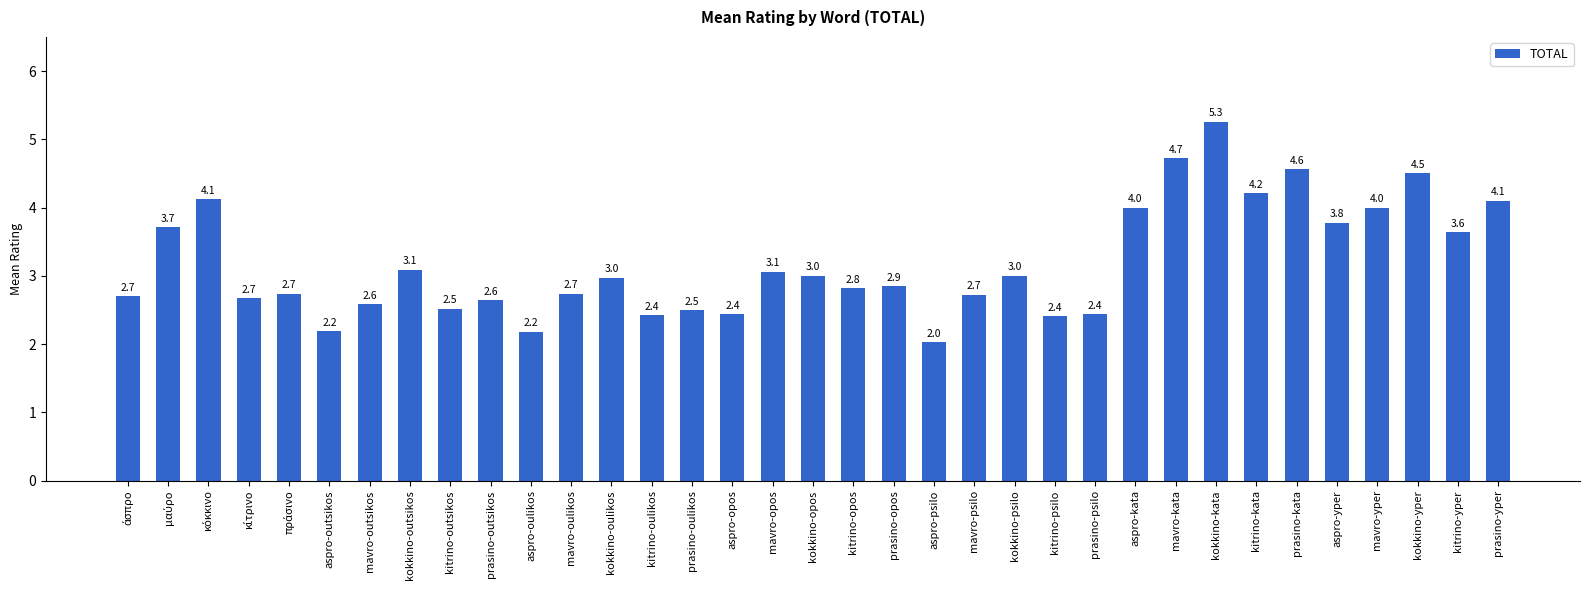

What is the value of the 24th bar from the left?

2.4